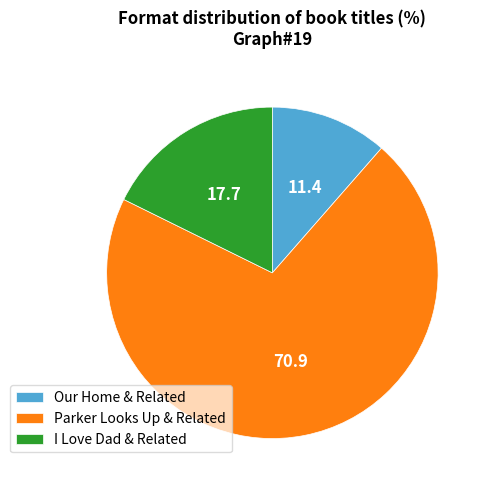

Combined, do Parker Looks Up & Related and Our Home & Related account for over 50%?

Yes